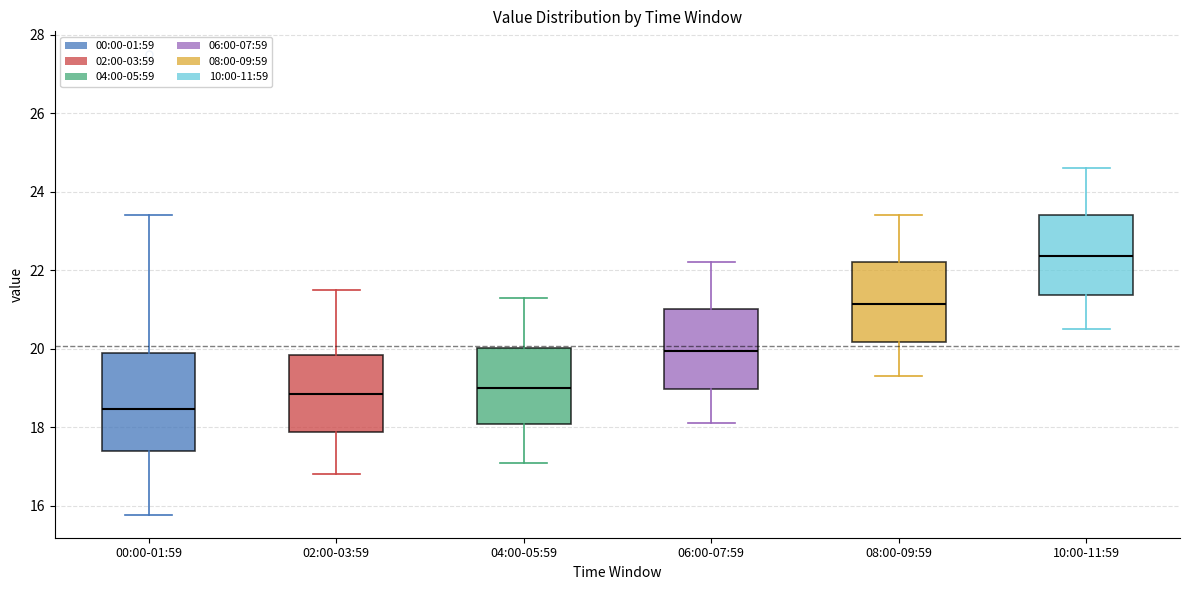

Which box has the lowest median line?

00:00-01:59